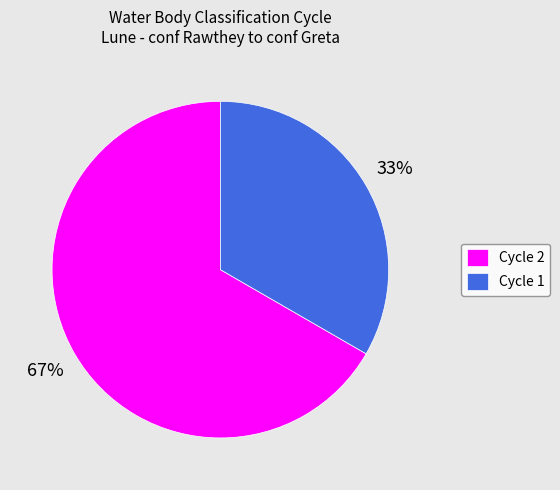

Which slice represents more than half of the pie?

Cycle 2